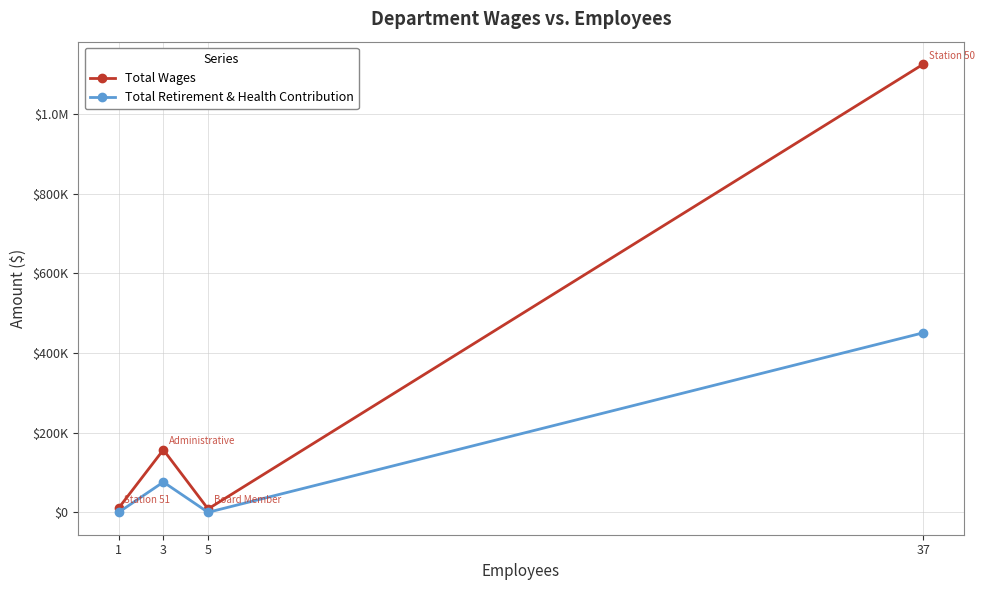

Does the chart have visible grid lines?

Yes